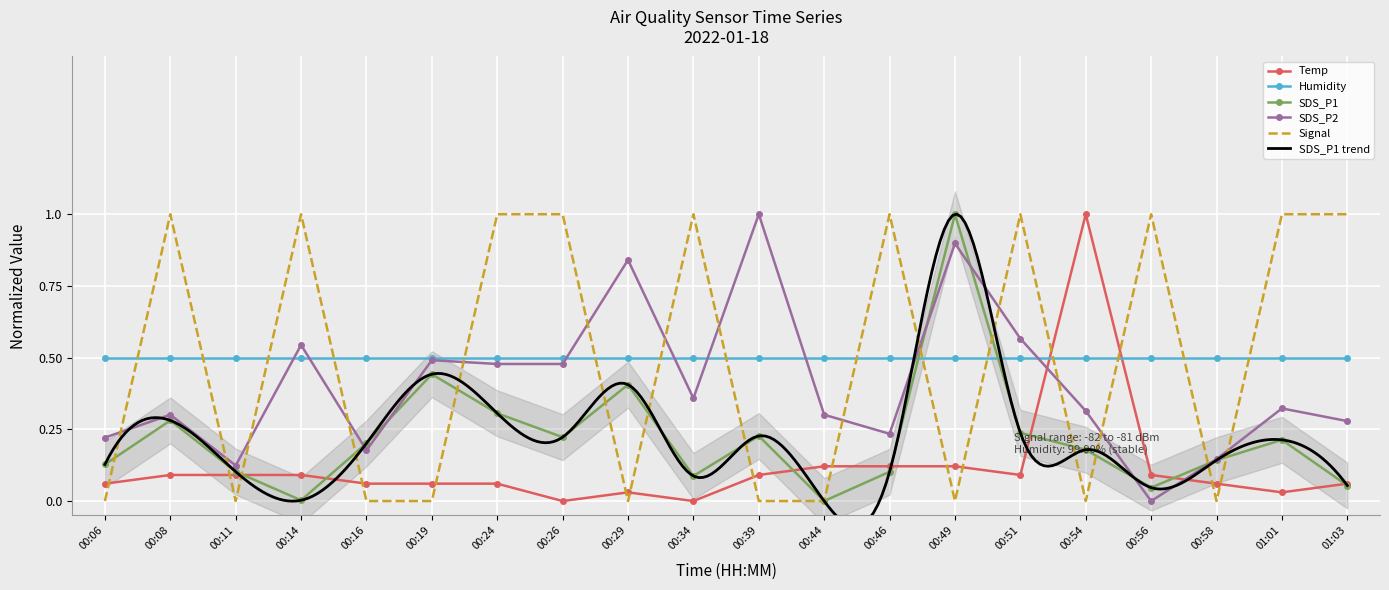

What is the highest value of the Temp series?

1.0